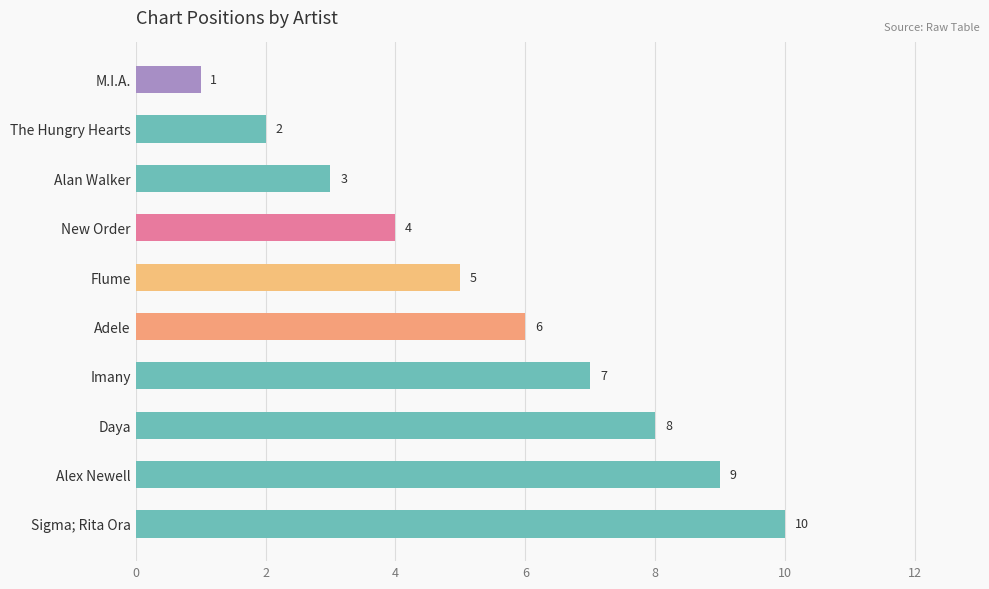

List the labels in order of value, largest first.

Sigma; Rita Ora, Alex Newell, Daya, Imany, Adele, Flume, New Order, Alan Walker, The Hungry Hearts, M.I.A.